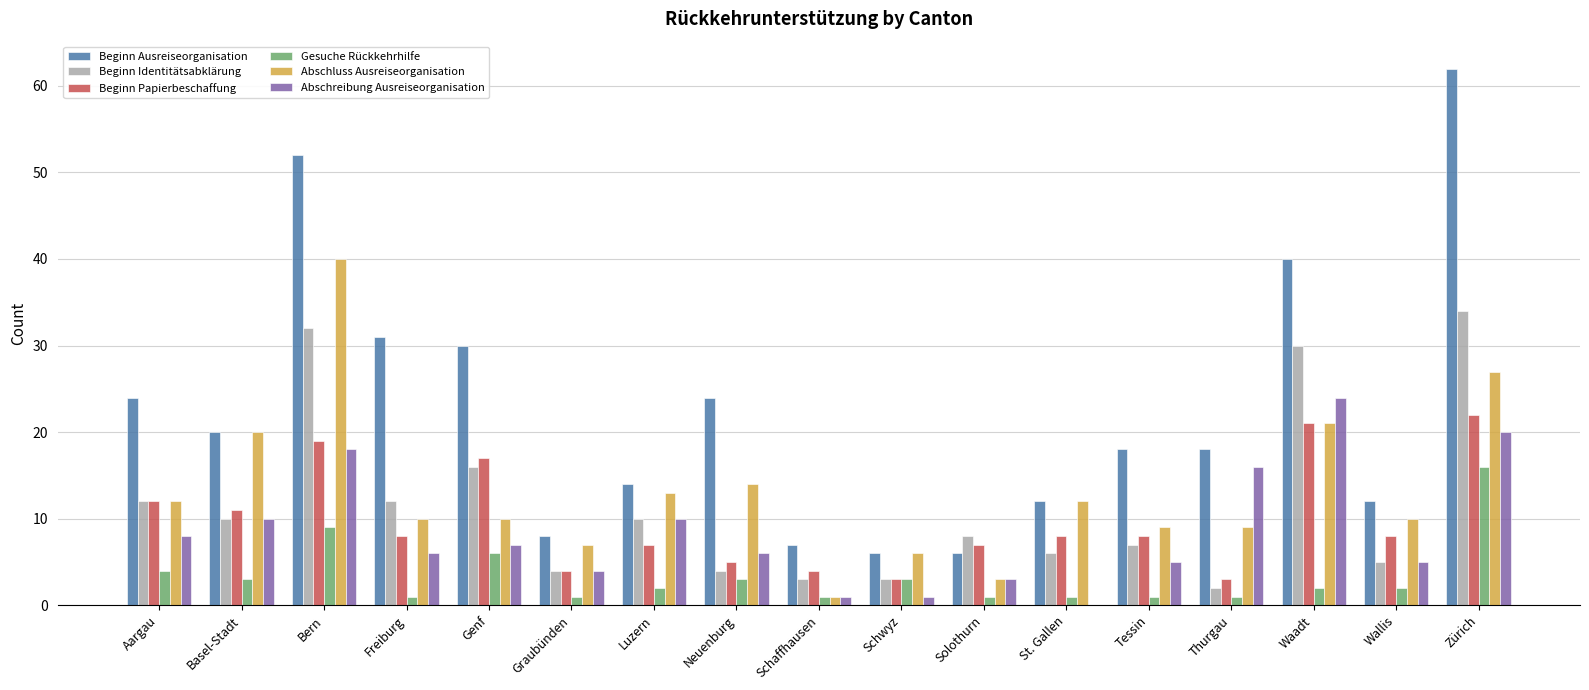

Which series has the largest total across all categories?

Beginn Ausreiseorganisation